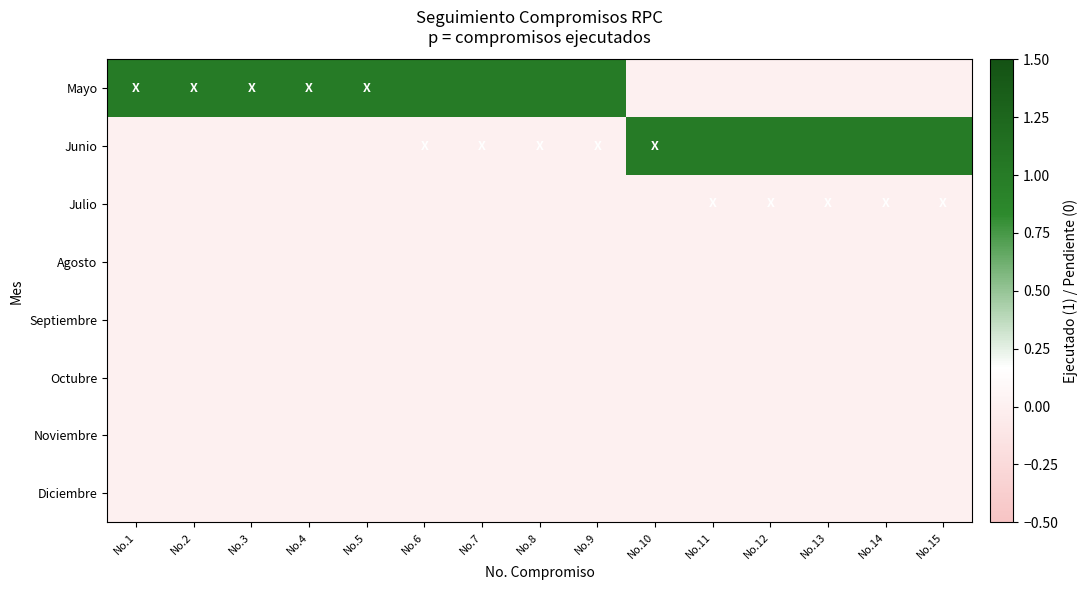

What is the greatest value displayed?

1